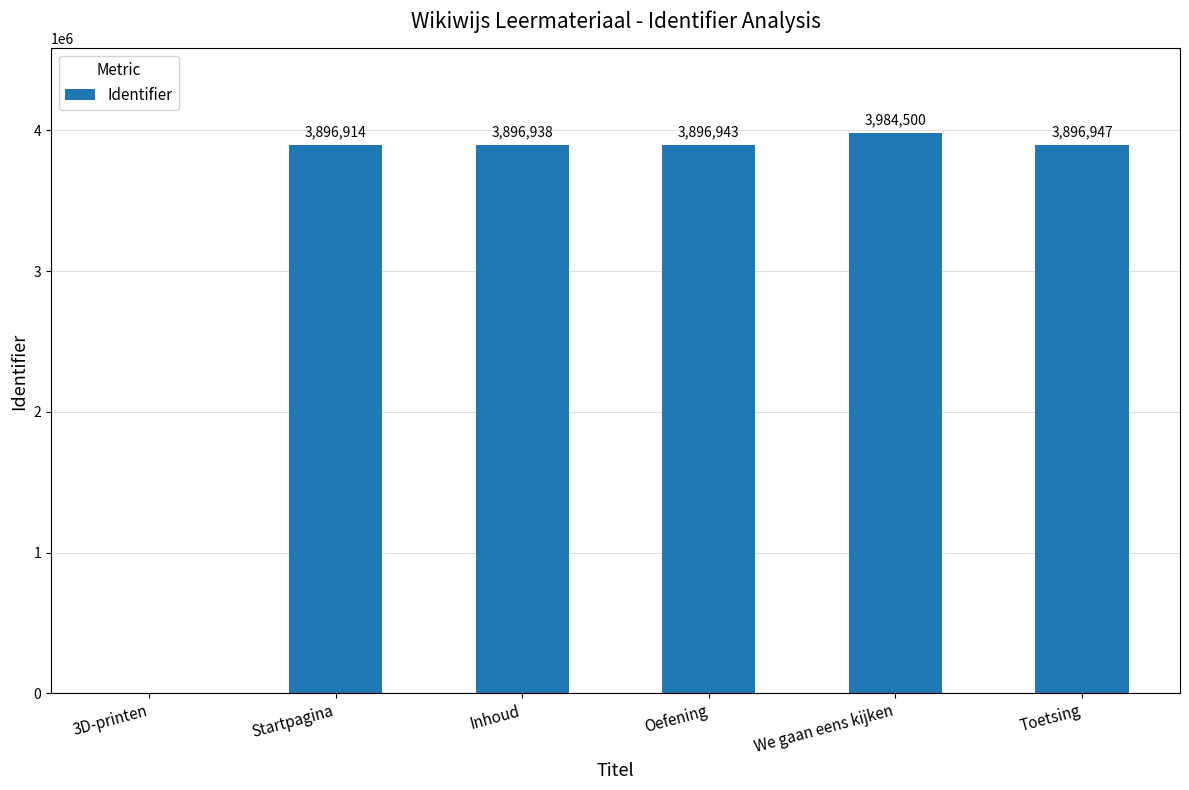

What is the sum of all values?

19572242